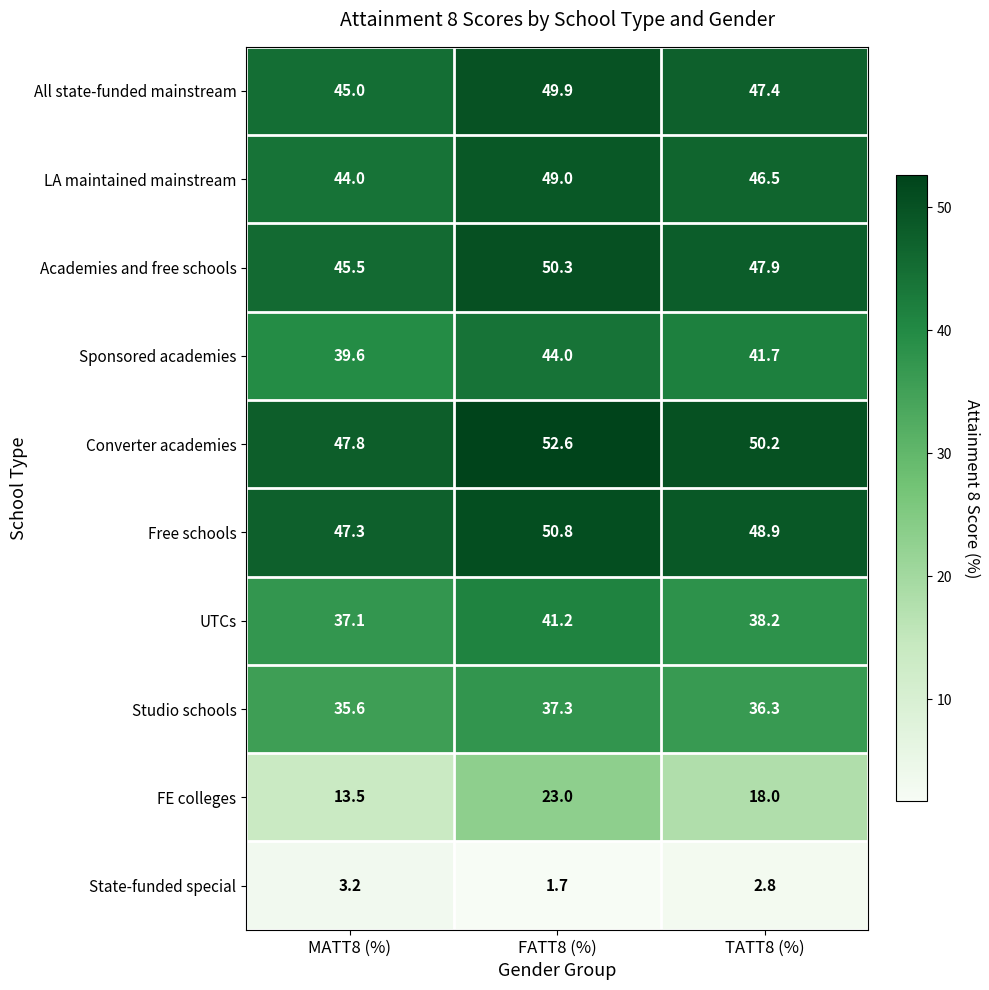

Which series changed the most between MATT8 (%) and FATT8 (%)?

FE colleges